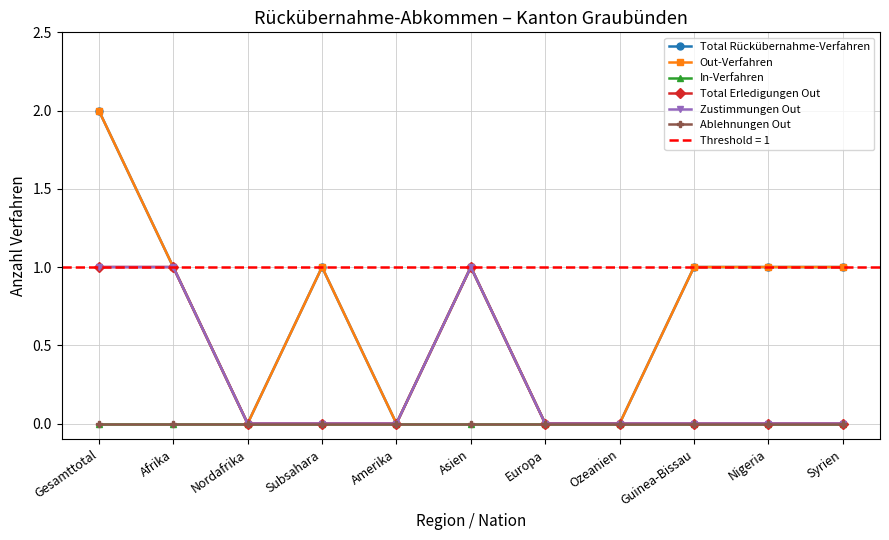

Reading right to left, list all the values displayed in this chart.

Total Rückübernahme-Verfahren: 1	1	1	0	0	1	0	1	0	1	2
Out-Verfahren: 1	1	1	0	0	1	0	1	0	1	2
In-Verfahren: 0	0	0	0	0	0	0	0	0	0	0
Total Erledigungen Out: 0	0	0	0	0	1	0	0	0	1	1
Zustimmungen Out: 0	0	0	0	0	1	0	0	0	1	1
Ablehnungen Out: 0	0	0	0	0	0	0	0	0	0	0